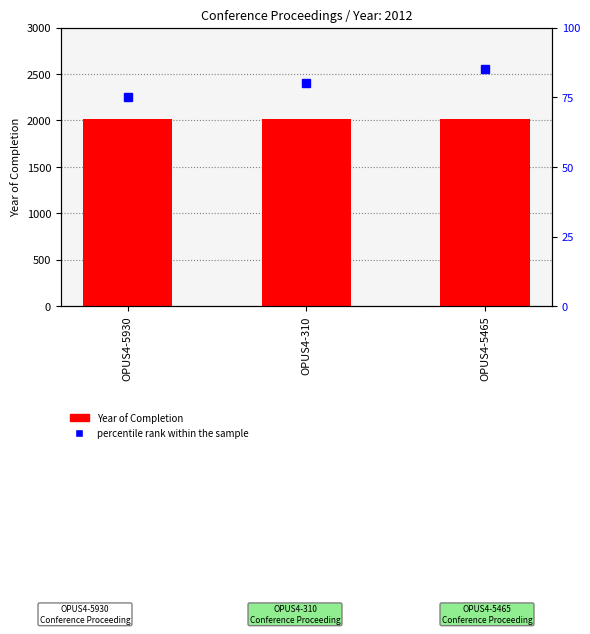

How many series are shown in this chart?

2